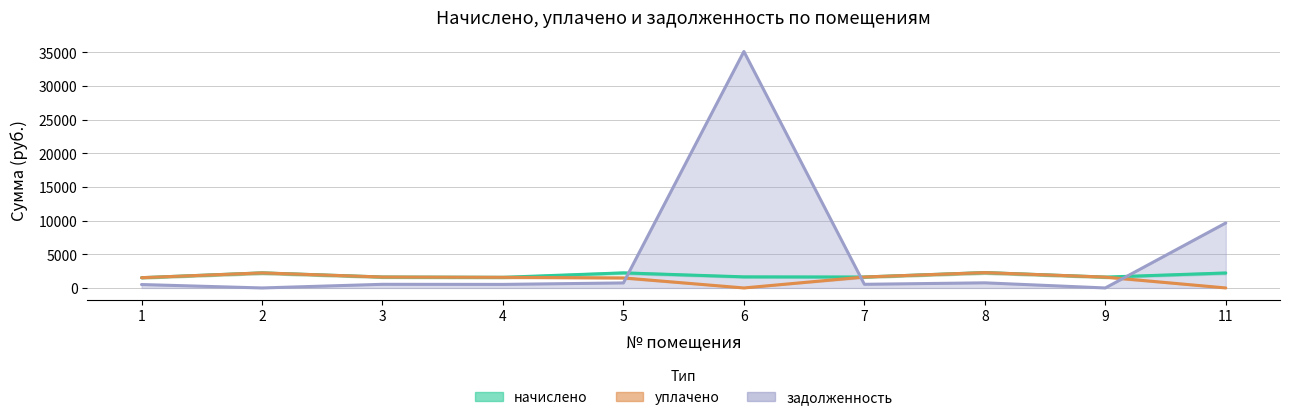

What is the total value across all series at 5?

4479.8